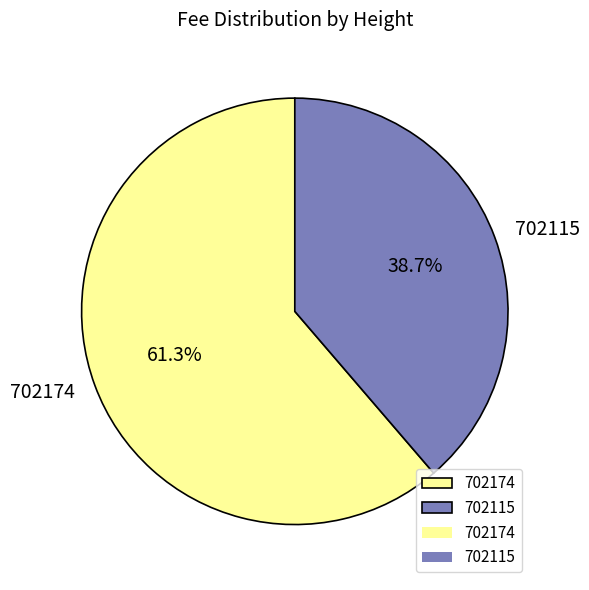

Is it true that 702115 is 50% of the pie?

False